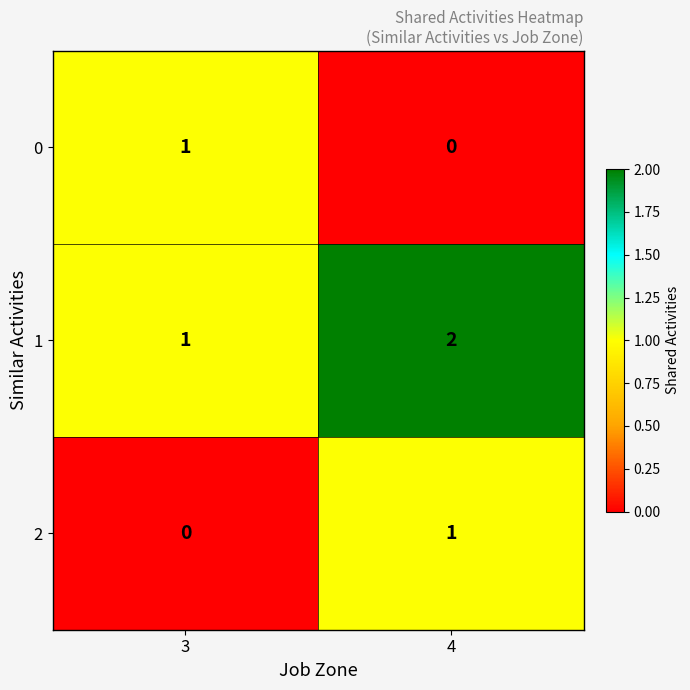

Which series has the largest total across all categories?

1